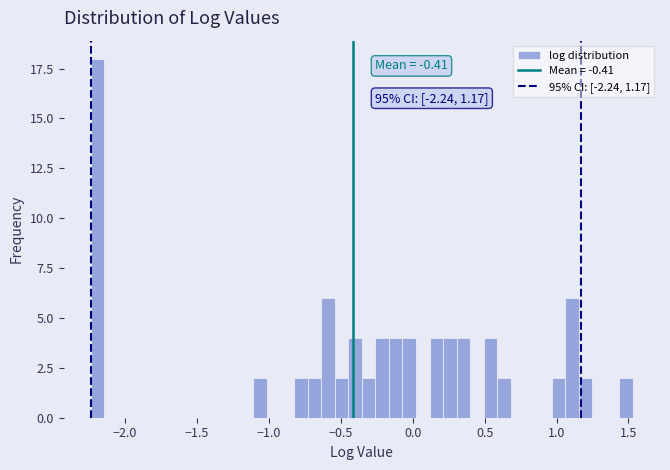

Read against the x-axis, roughly where is the centre of the tallest bar?

-2.20